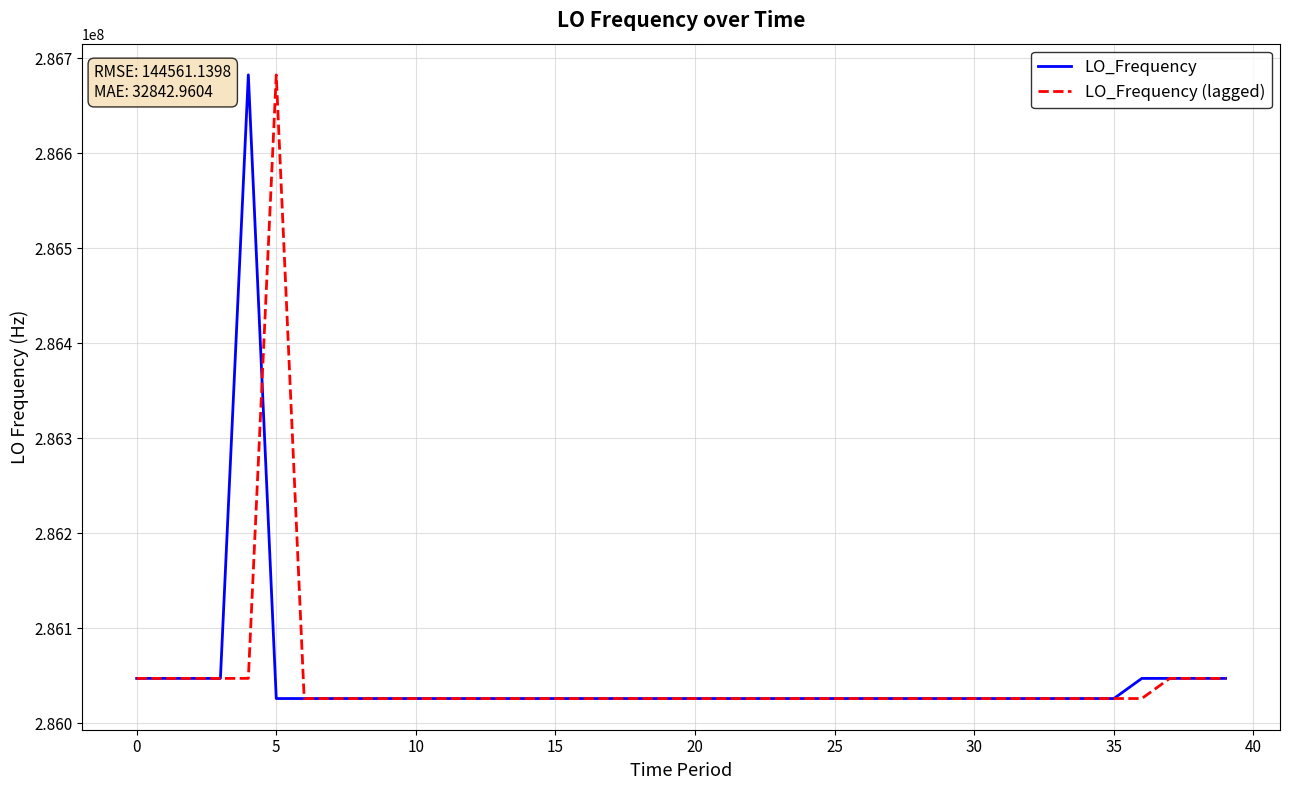

What is the minimum value for LO_Frequency (lagged)?

286025809.2